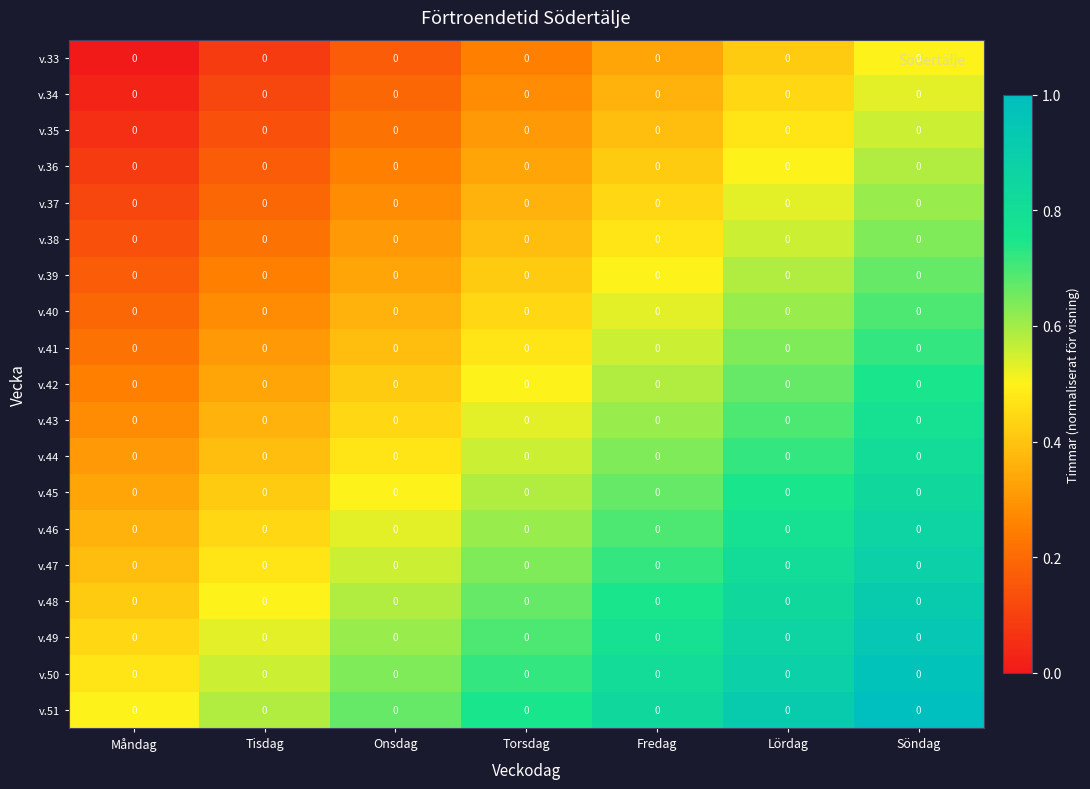

What is the average value of the v.46 series?

0.6